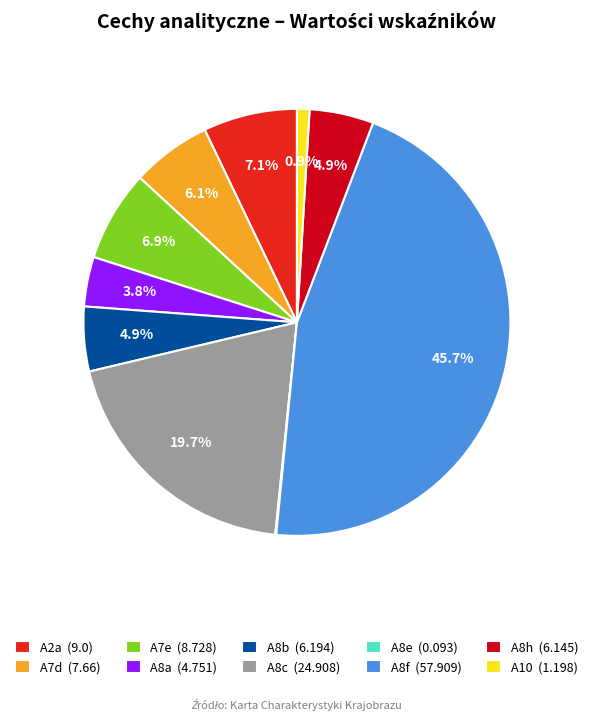

Is the sum of A8b (6.194) and A8h (6.145) greater than half?

No